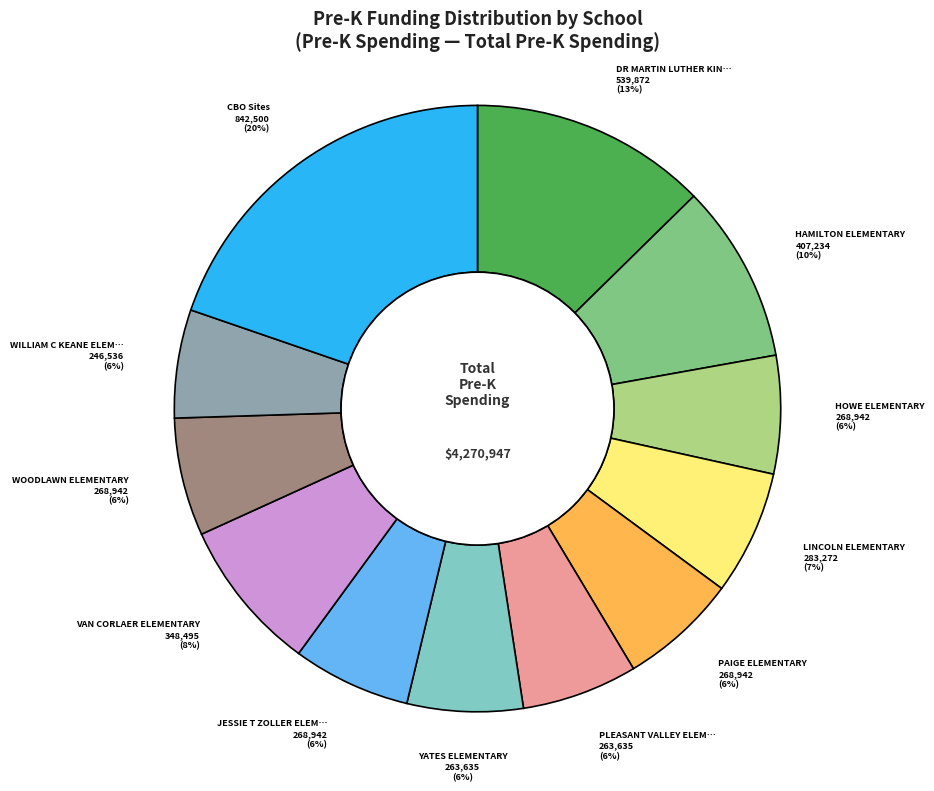

To the nearest percent, what is the difference between the largest and smallest slice percentages?

14%